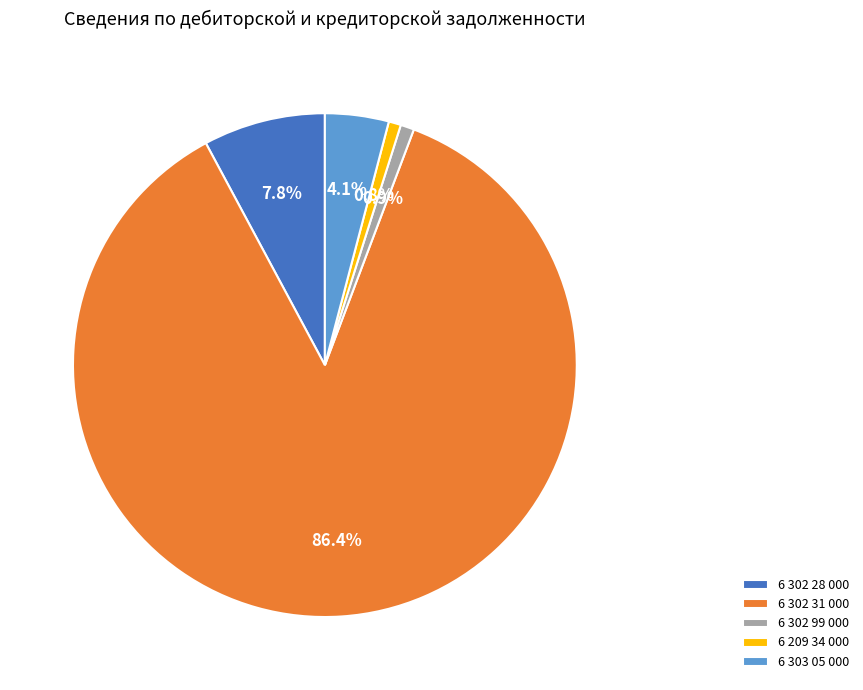

The 6 302 31 000 slice represents 86% of the pie. True or false?

True